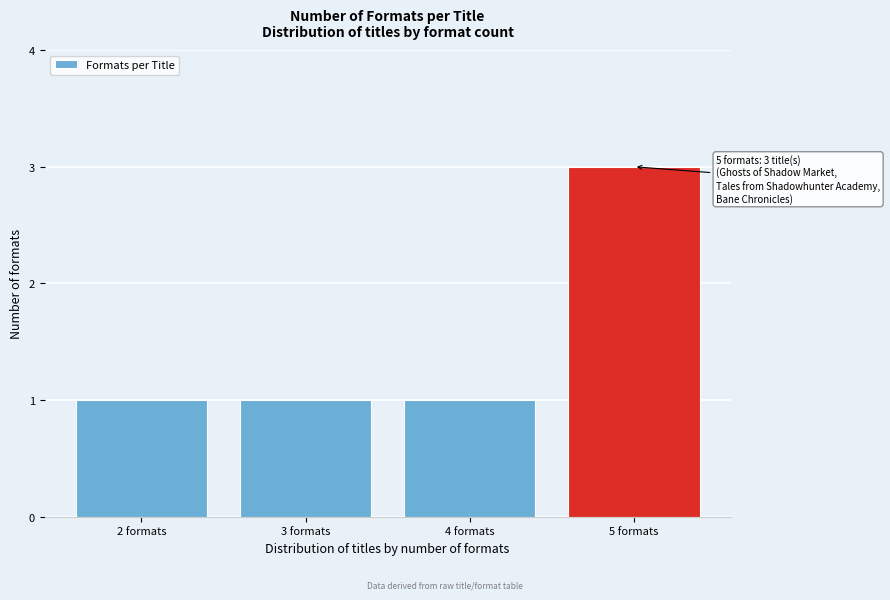

Over which range of the x-axis is the bar tallest?

4.5 to 5.5